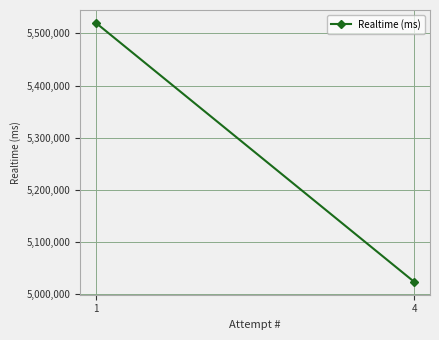

What is the average value?

5271866